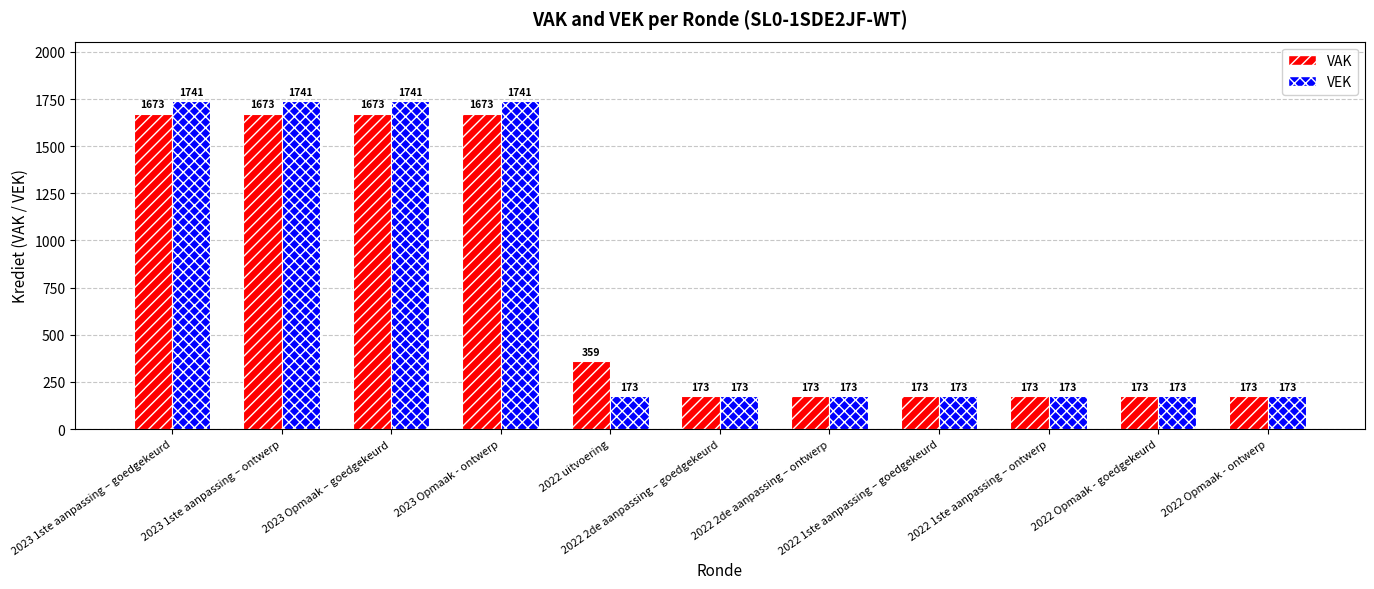

What is the maximum value for VEK?

1741